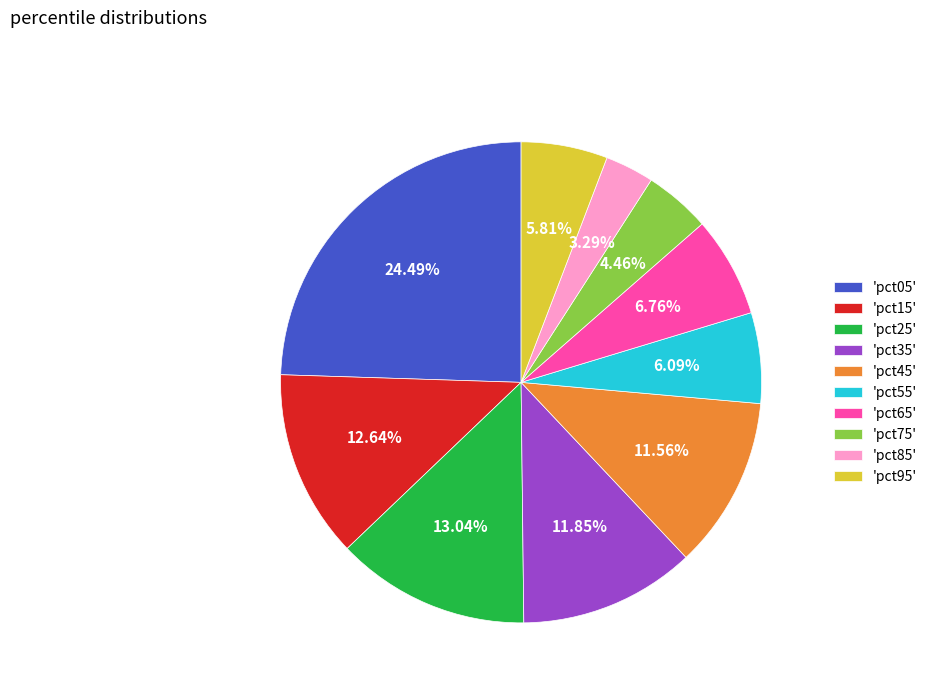

Is there any slice that represents more than half of the pie?

No